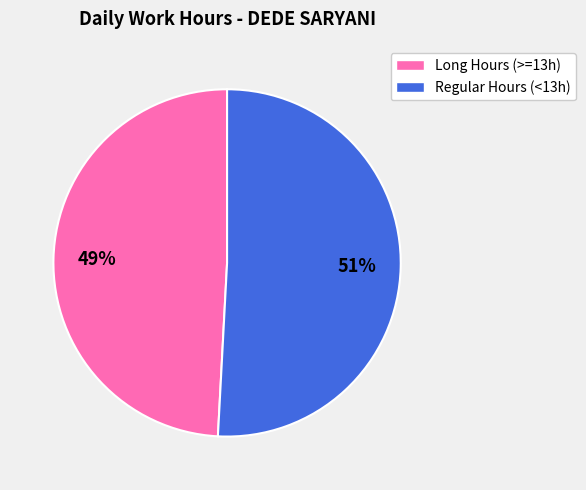

To the nearest percent, what is the difference between the largest and smallest slice percentages?

2%